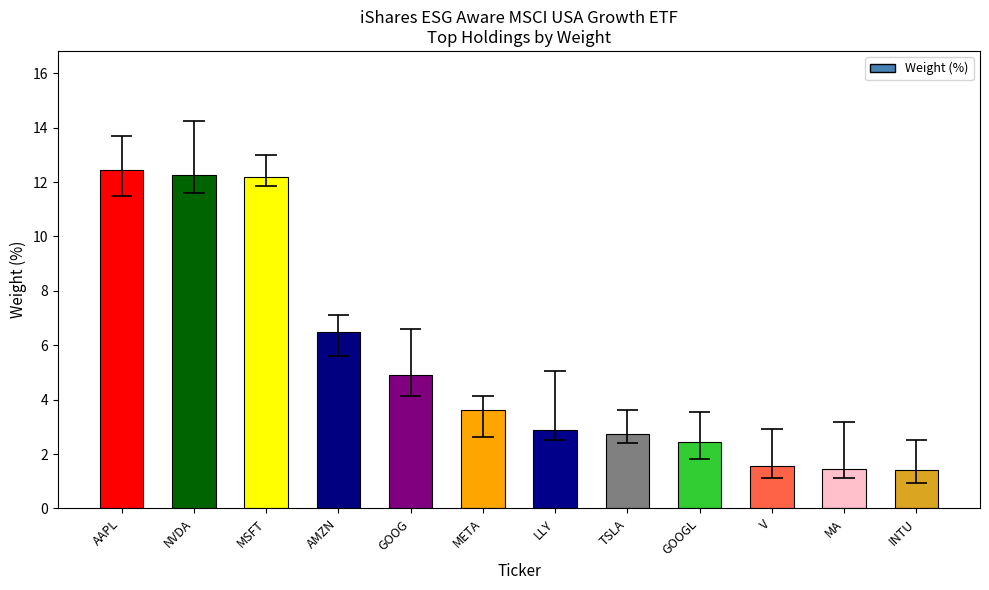

Reading right to left, transcribe all the data shown in this chart.

1.4	1.4	1.6	2.5	2.8	2.9	3.6	4.9	6.5	12.2	12.3	12.5